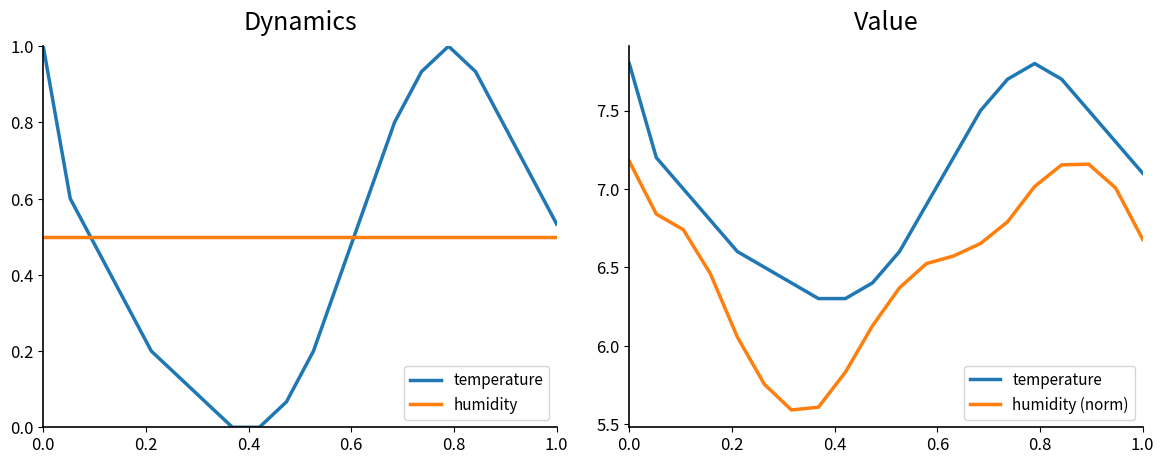

How many interior local peaks does the humidity (norm) series have?

1